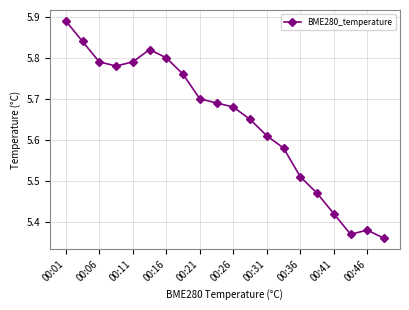

Count the values in the range 5 to 6.

20